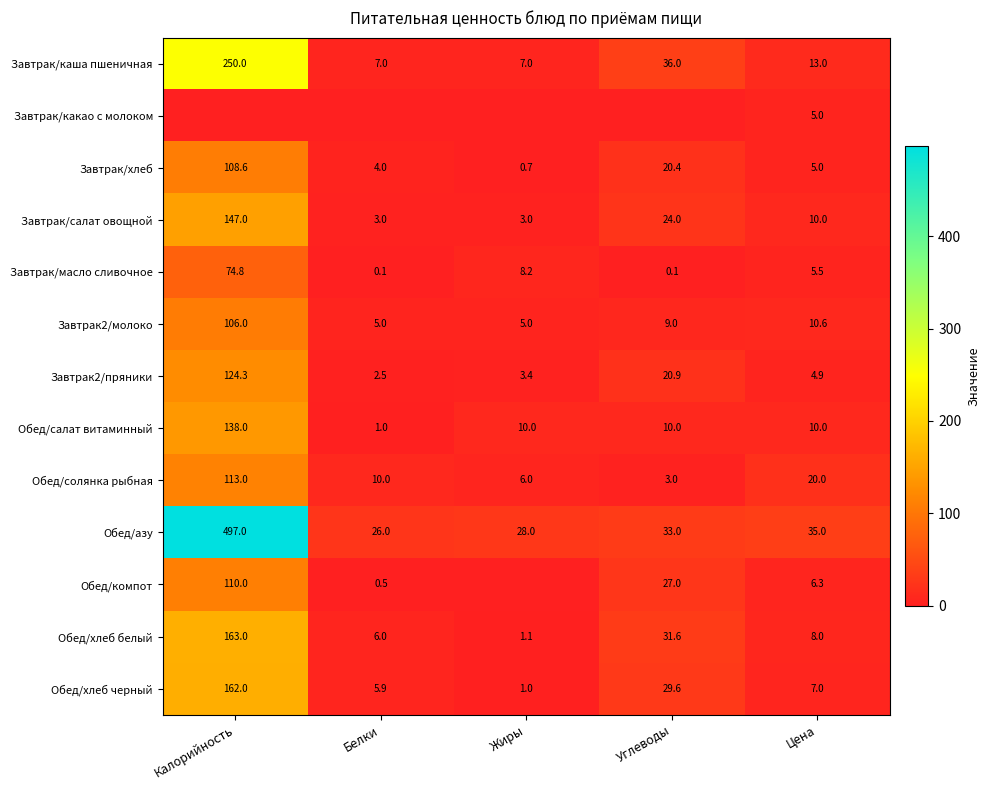

Which label corresponds to the largest value in the chart?

Калорийность